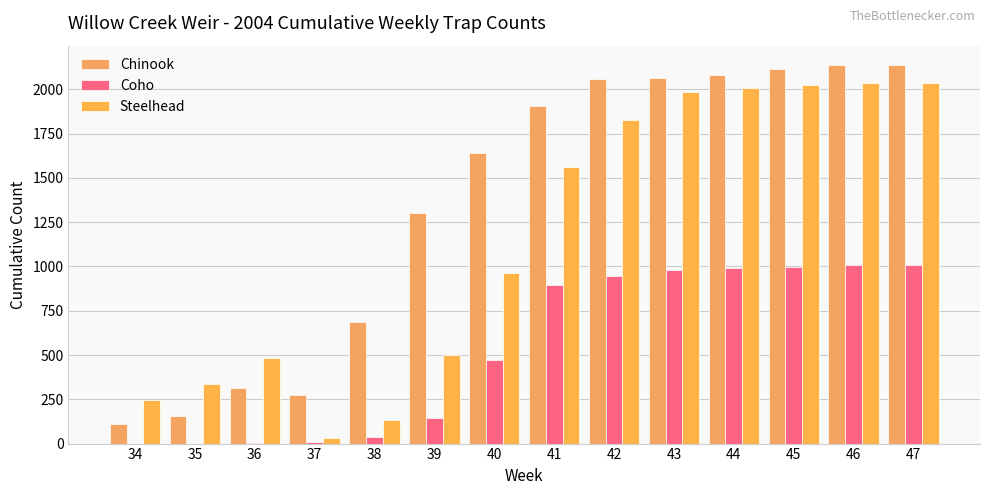

Which series has the largest total across all categories?

Chinook